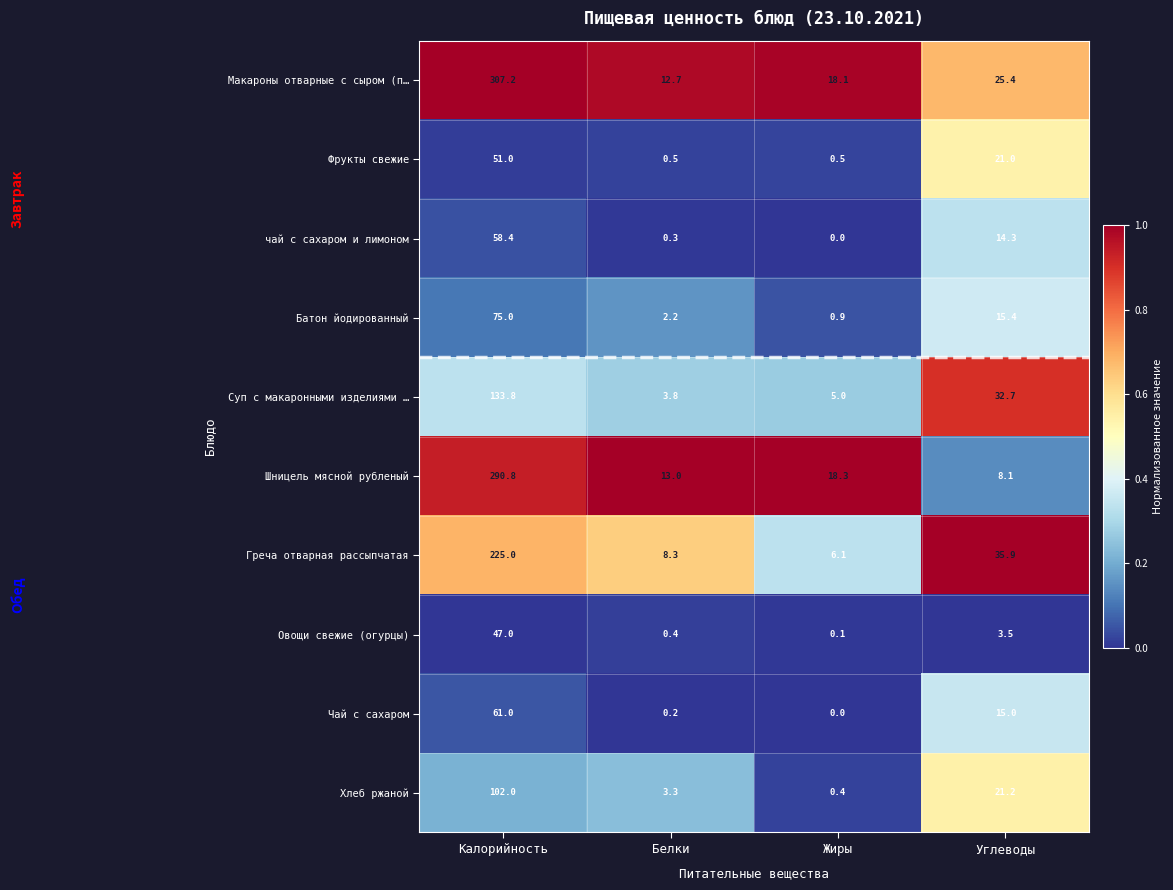

Is it true that Хлеб ржаной equals 41.2 at Калорийность?

False